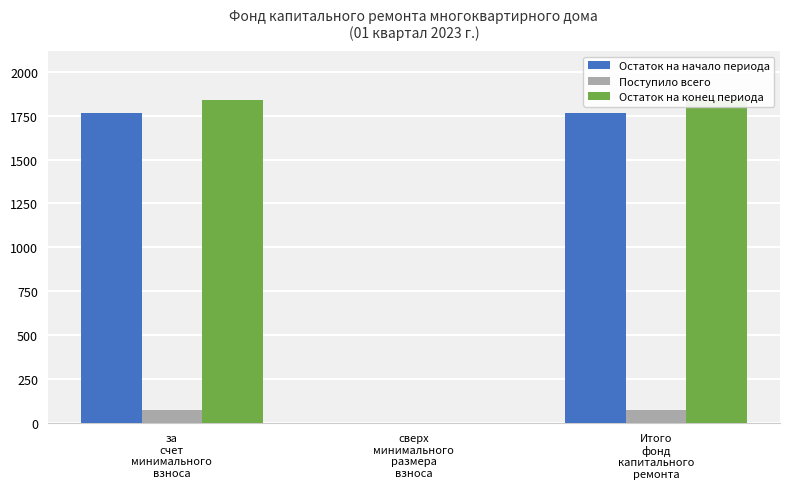

Between сверх
минимального
размера
взноса and за
счет
минимального
взноса, which is larger?

за
счет
минимального
взноса